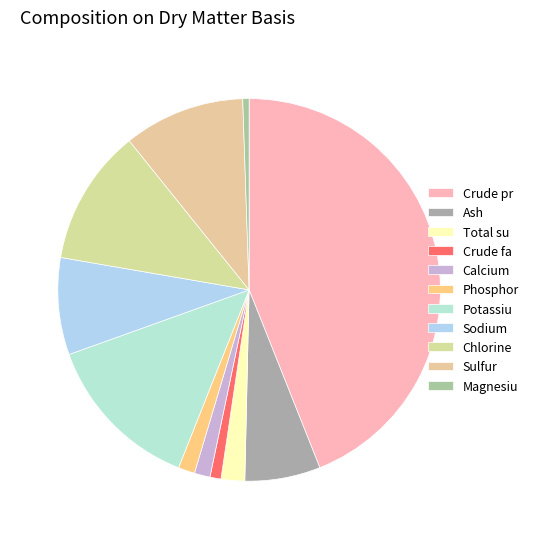

Count the number of slices in the pie.

11